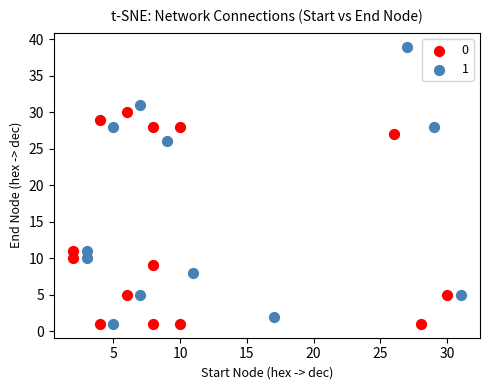

What are all the series names shown in the legend?

0, 1